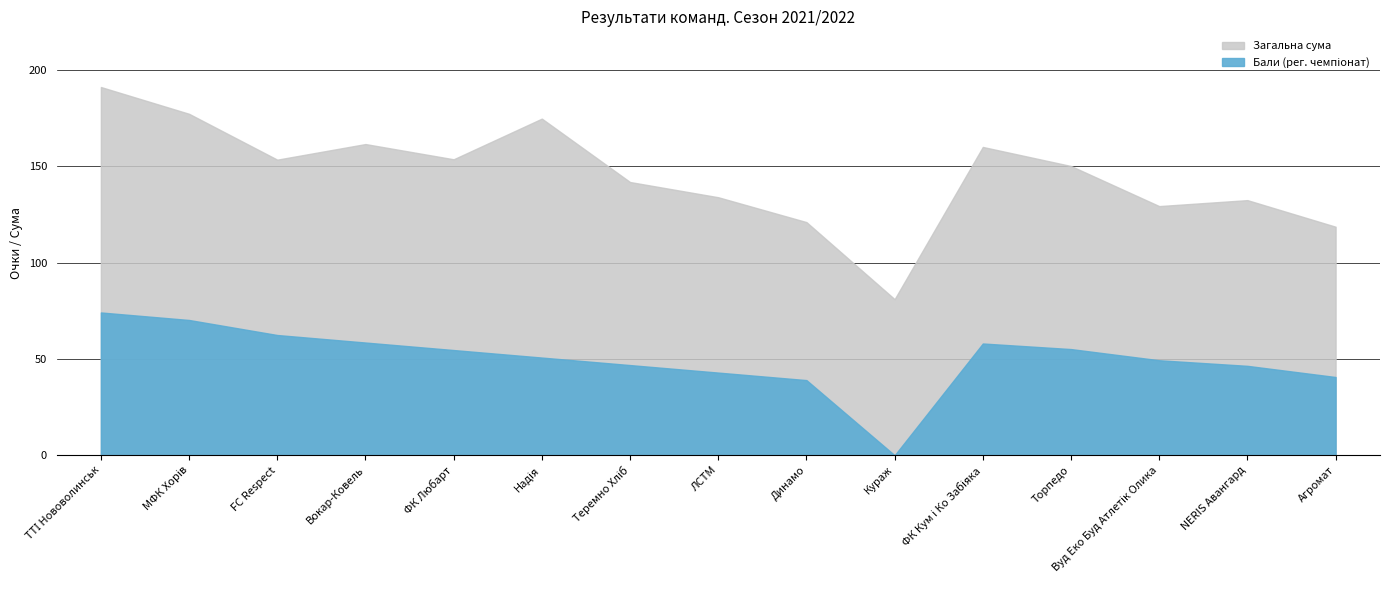

What is the sum of all Загальна сума values?

2179.6